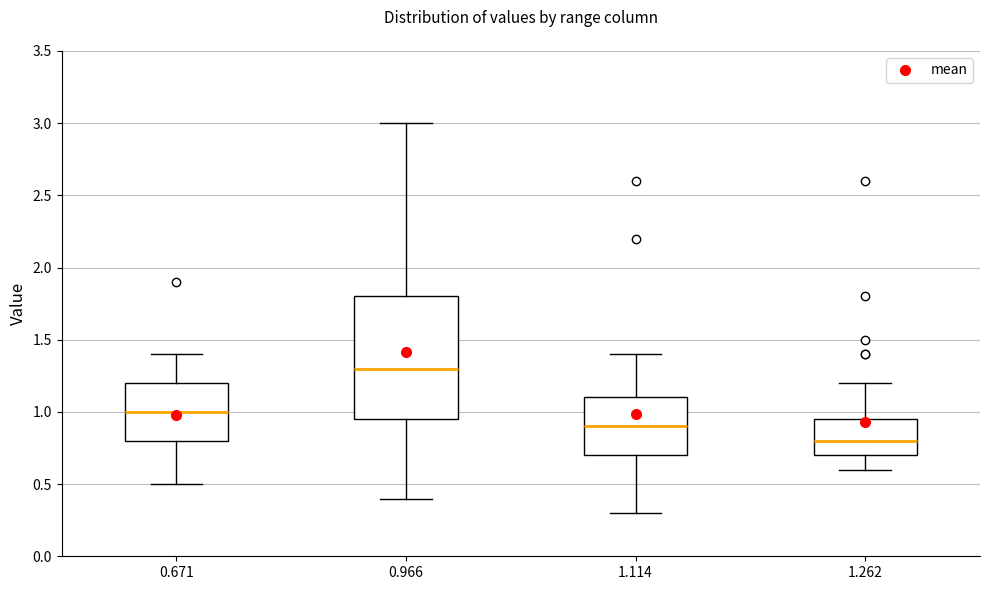

Reading left to right, read every box against the y-axis: the position of its median line, the range the box covers, and the ends of its whiskers. The values are not printed on the chart, so give them approximately, as read against the axis.

0.671: median 1.00, box 0.80 to 1.20, whiskers 0.50 to 1.40
0.966: median 1.30, box 0.95 to 1.80, whiskers 0.40 to 3.00
1.114: median 0.90, box 0.70 to 1.10, whiskers 0.30 to 1.40
1.262: median 0.80, box 0.70 to 0.95, whiskers 0.60 to 1.20